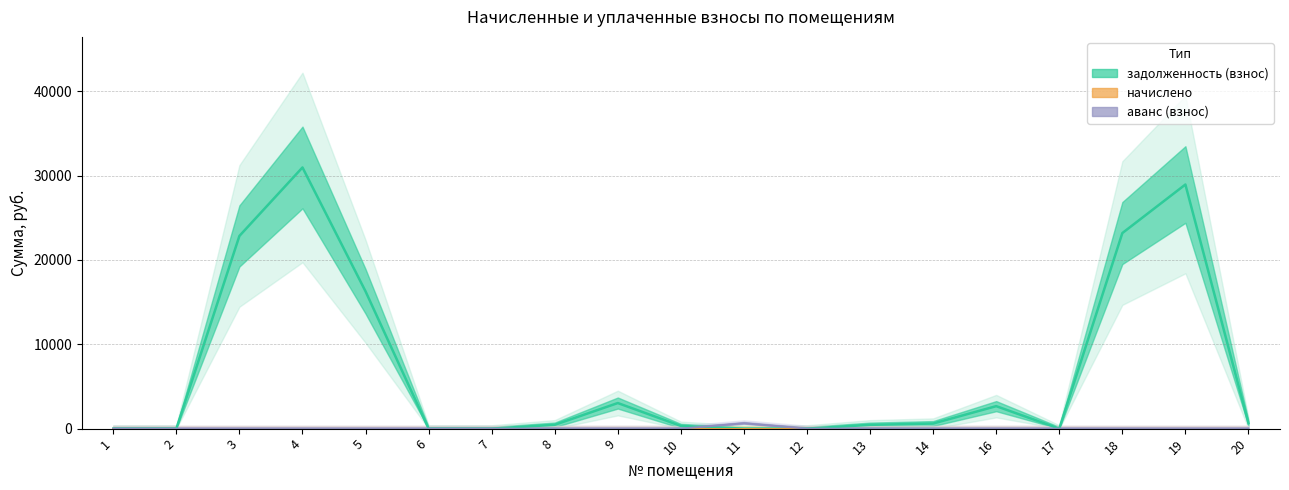

In аванс (взнос), how many points are higher than both neighbors (excluding endpoints)?

1